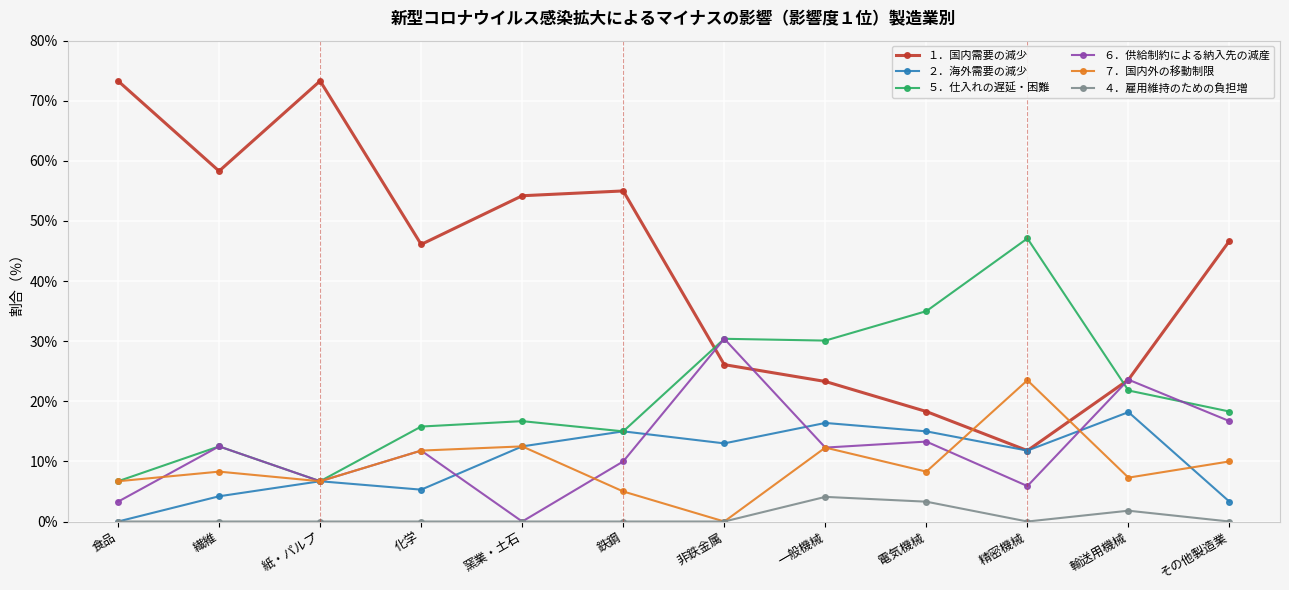

In ４．雇用維持のための負担増, how many points are higher than both neighbors (excluding endpoints)?

2